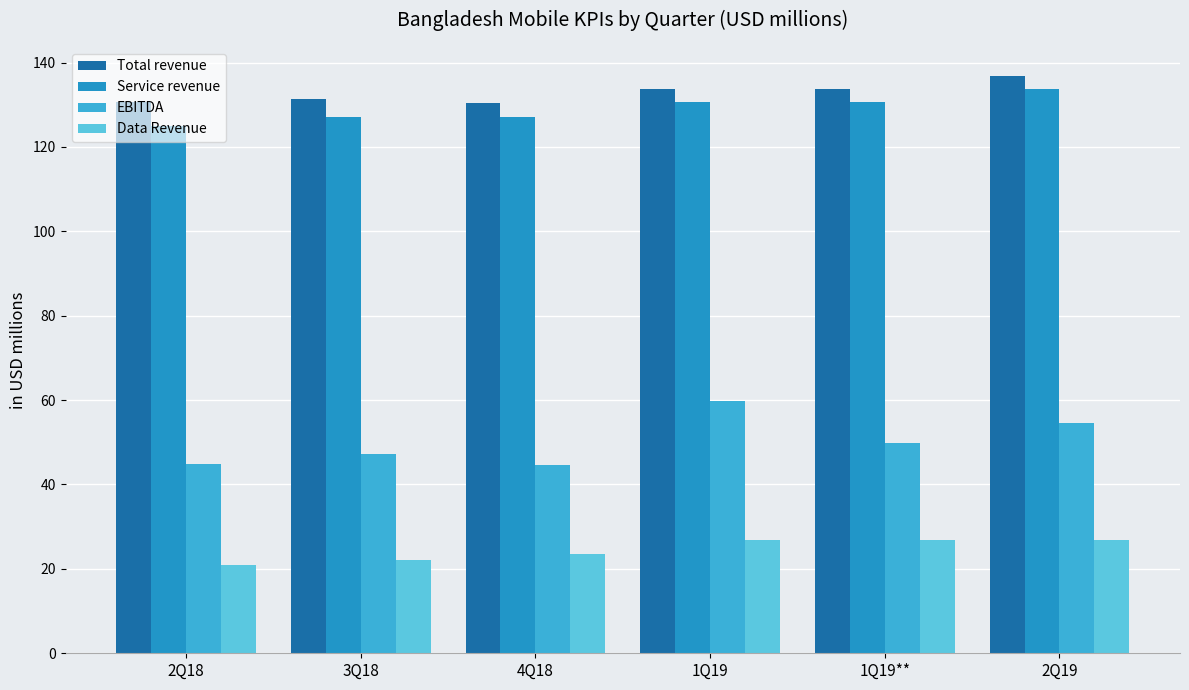

How many data points in Data Revenue are above 26?

3